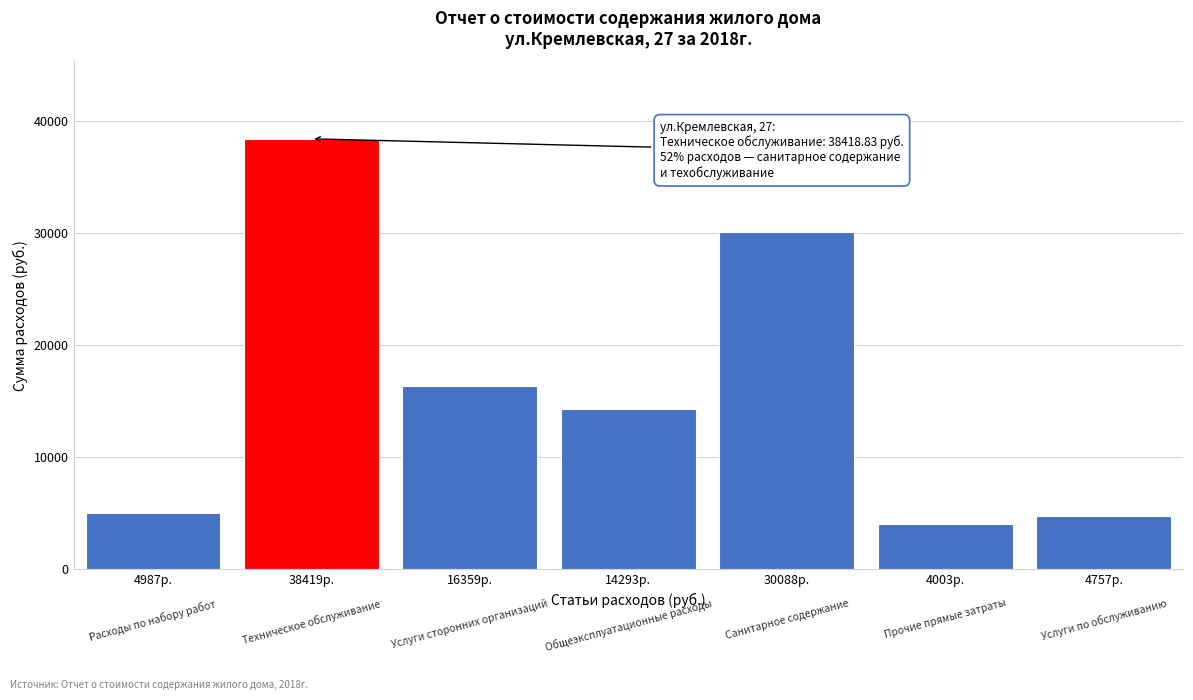

Reading left to right, list all the values displayed in this chart.

4986.7	38418.8	16359.3	14292.9	30088.4	4003.2	4756.8